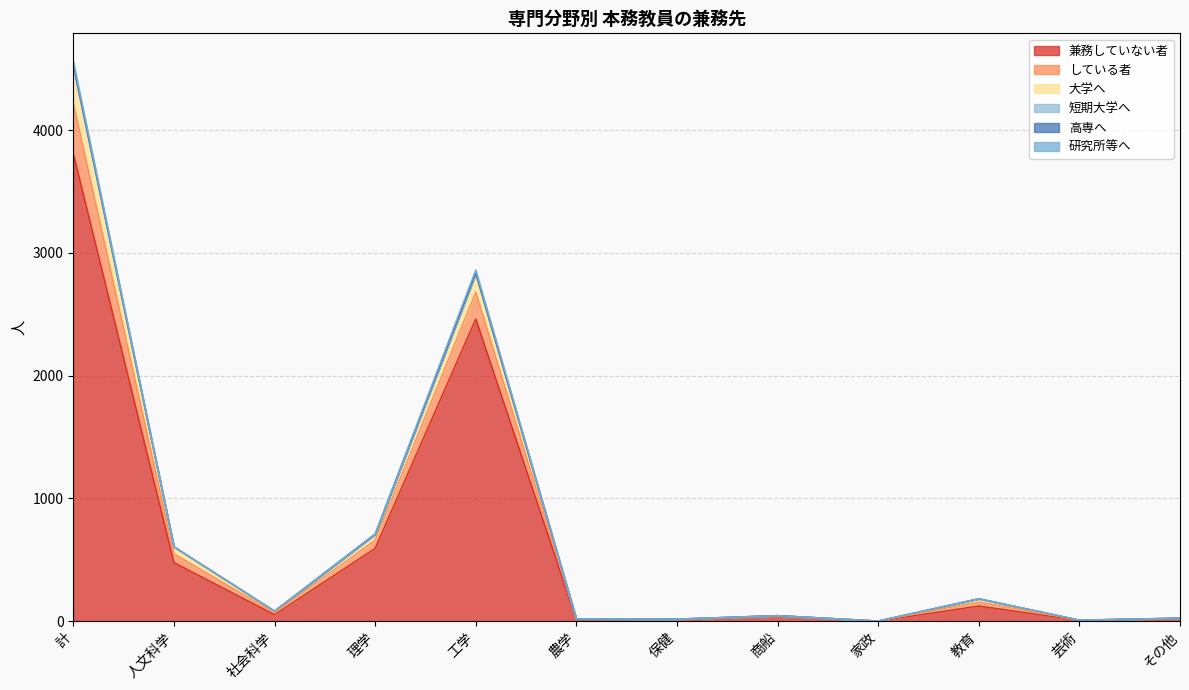

At which category is the sum across all series the highest?

計